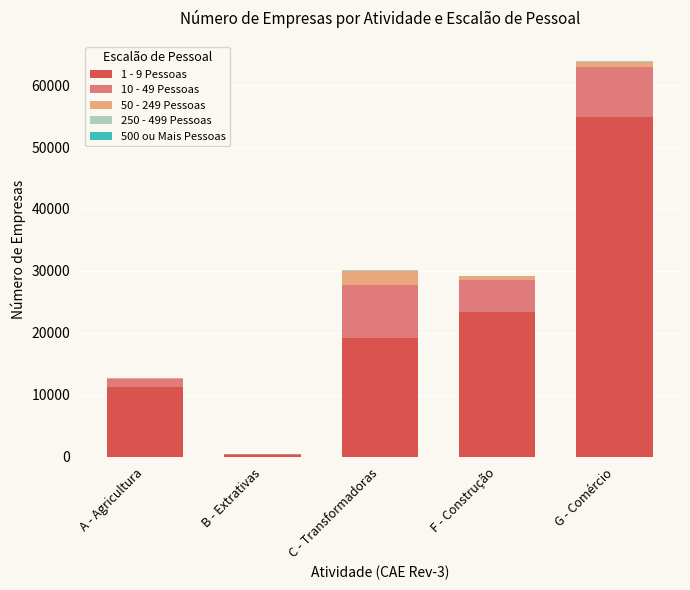

Is it true that 1 - 9 Pessoas equals 19178 at C - Transformadoras?

True